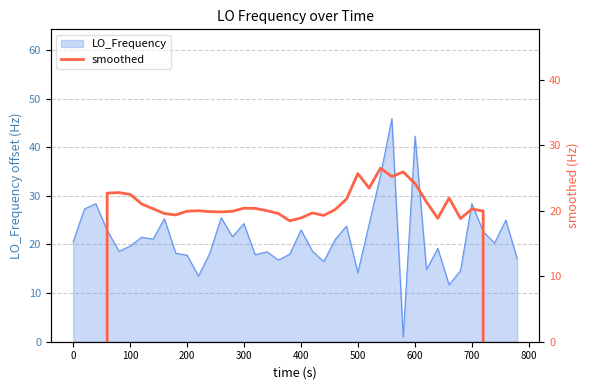

The LO_Frequency series shows 9.0 at 500. True or false?

False